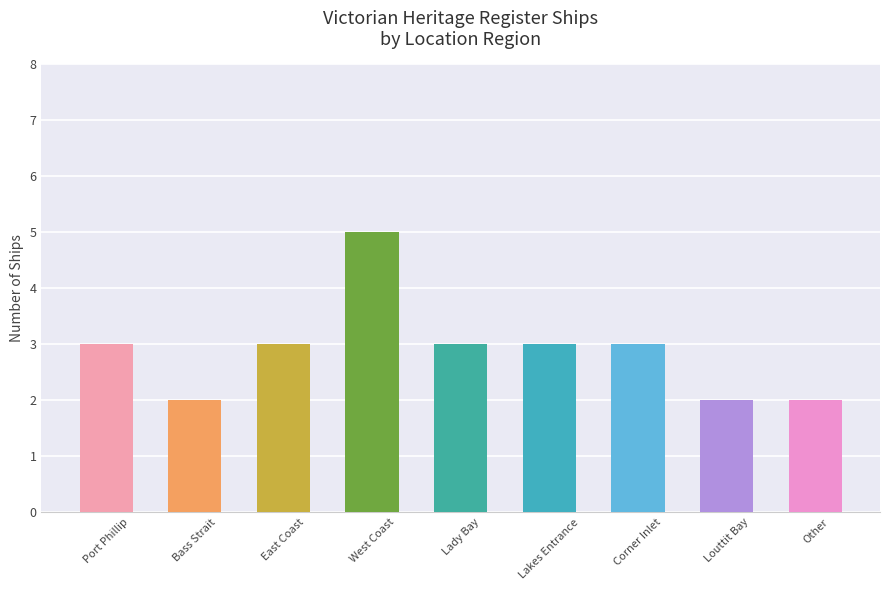

The chart shows a value of 3 at Port Phillip. True or false?

True